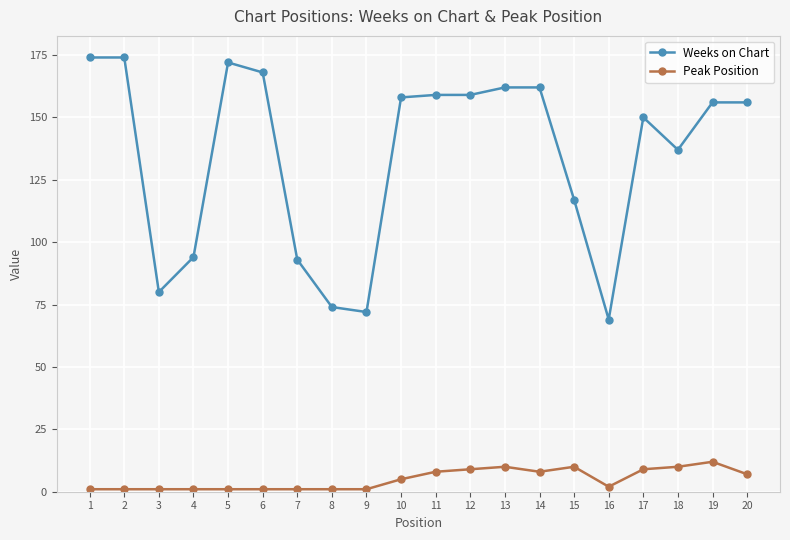

Reading left to right, extract all data points from this chart.

Weeks on Chart: 1=174	2=174	3=80	4=94	5=172	6=168	7=93	8=74	9=72	10=158	11=159	12=159	13=162	14=162	15=117	16=69	17=150	18=137	19=156	20=156
Peak Position: 1=1	2=1	3=1	4=1	5=1	6=1	7=1	8=1	9=1	10=5	11=8	12=9	13=10	14=8	15=10	16=2	17=9	18=10	19=12	20=7